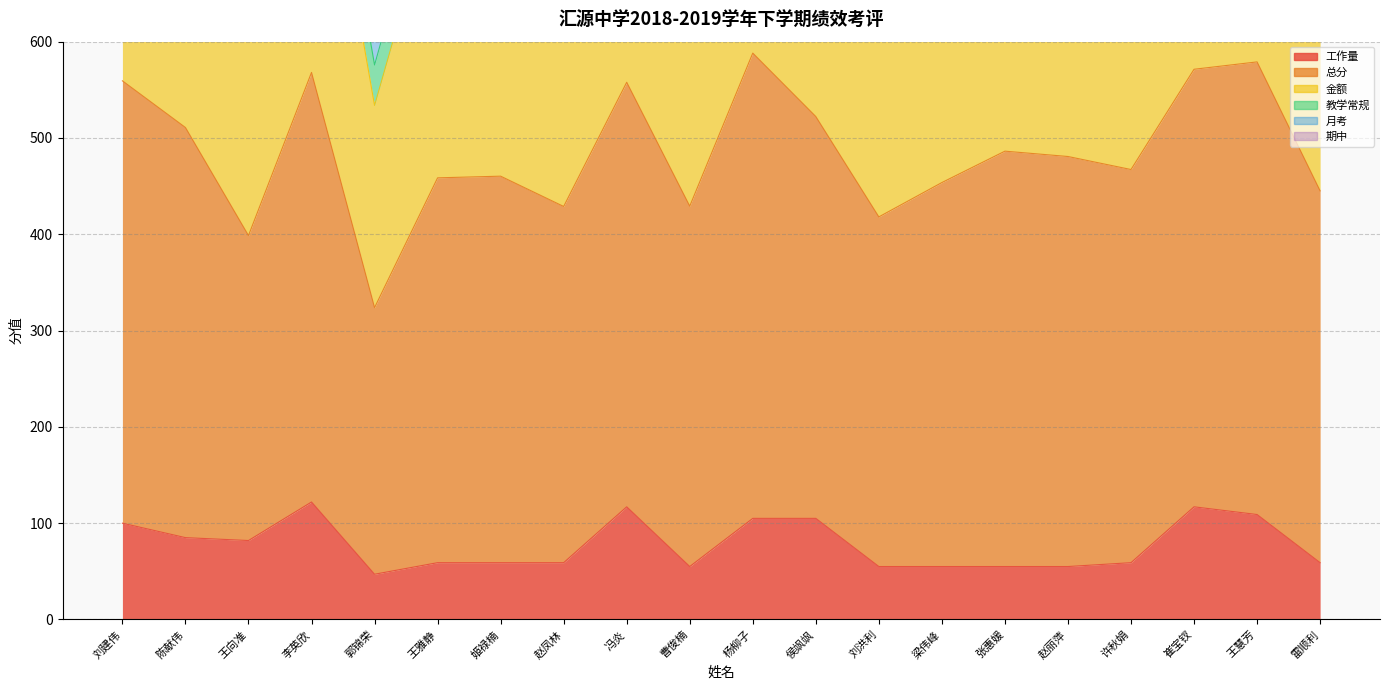

Read the 金额 value at 陈献伟.

925.9